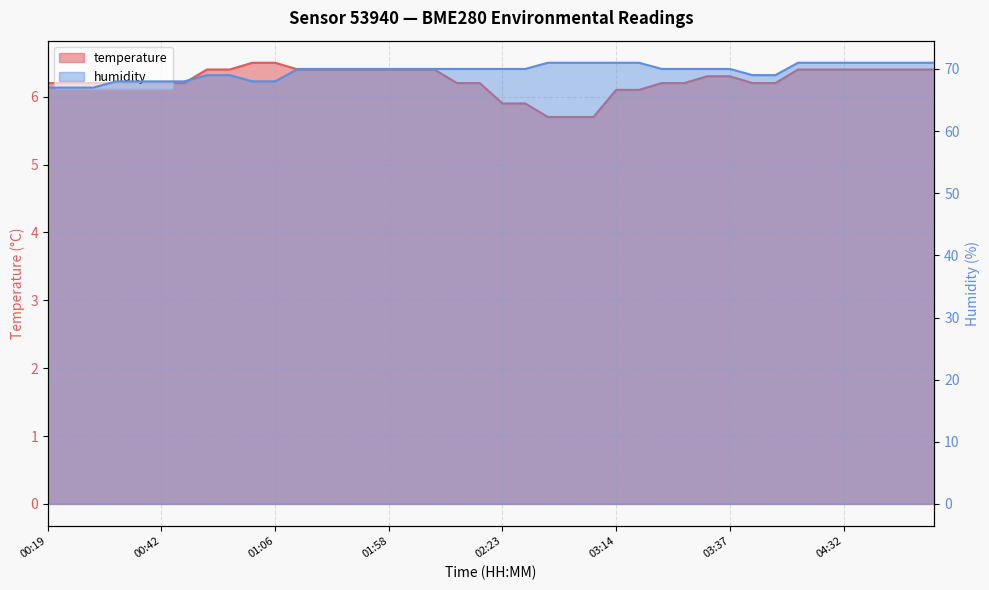

Which series changed the most between 00:33 and 03:42?

humidity